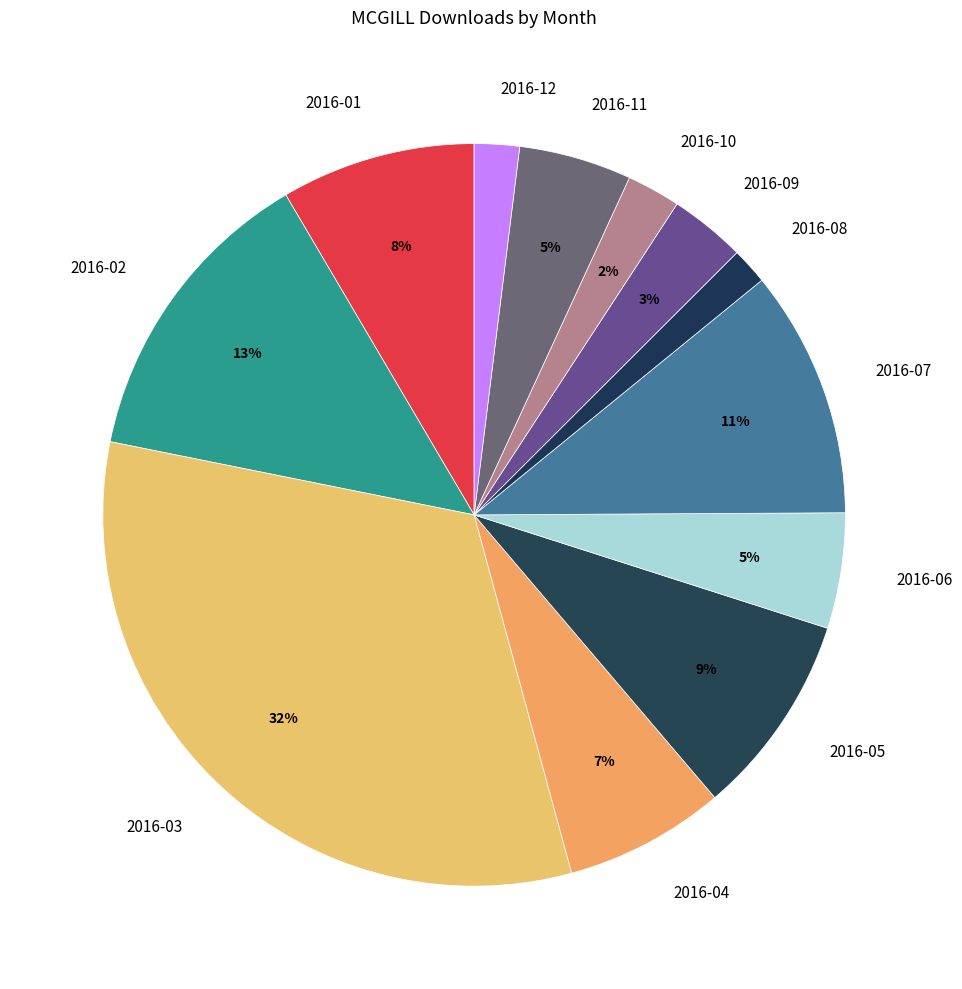

How many slices are in this pie chart?

12